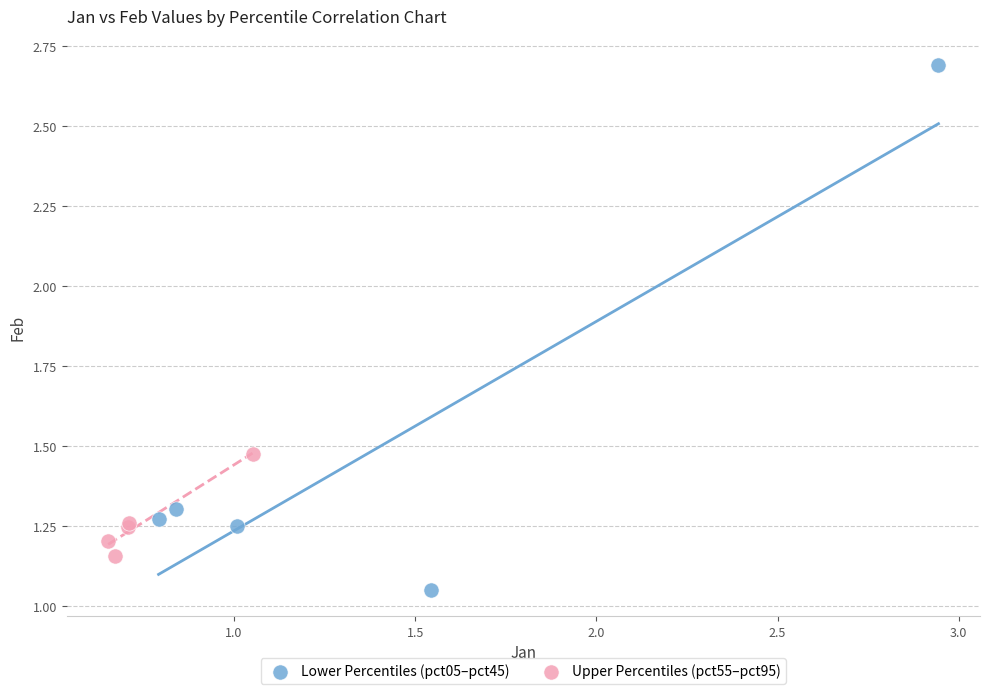

Which series has the widest spread of Y values?

Lower Percentiles (pct05–pct45)